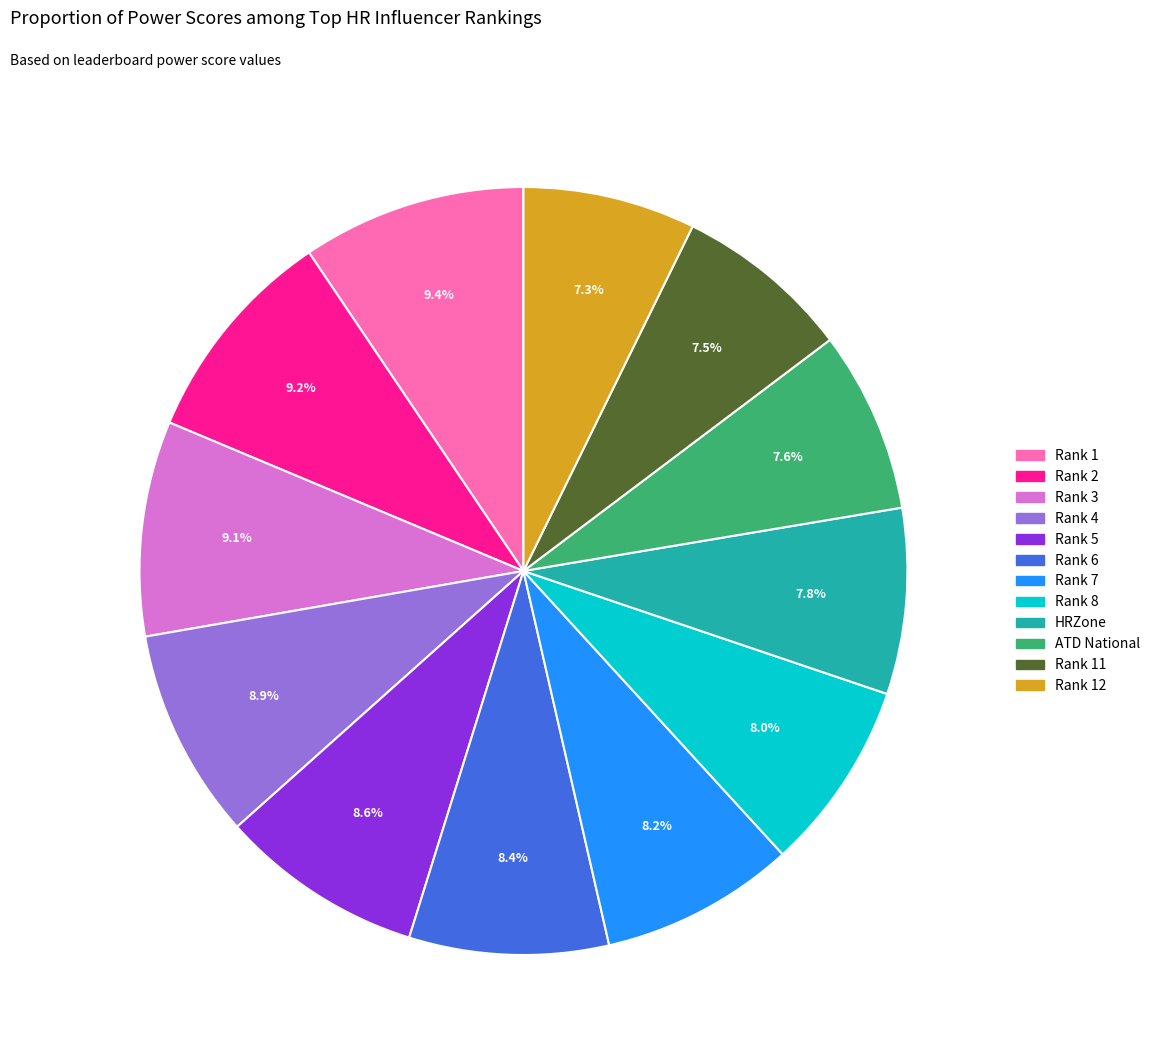

Is there any slice that represents more than half of the pie?

No